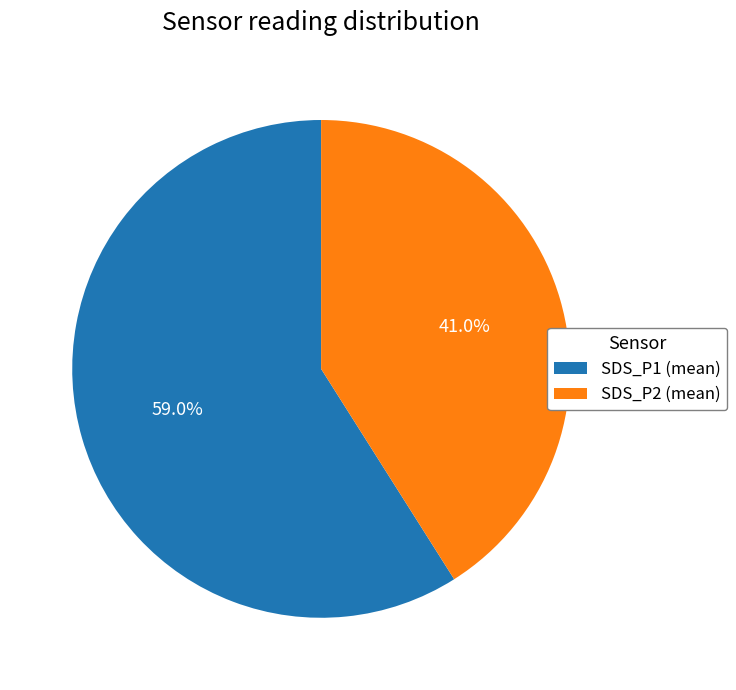

Between SDS_P2 (mean) and SDS_P1 (mean), which is larger?

SDS_P1 (mean)